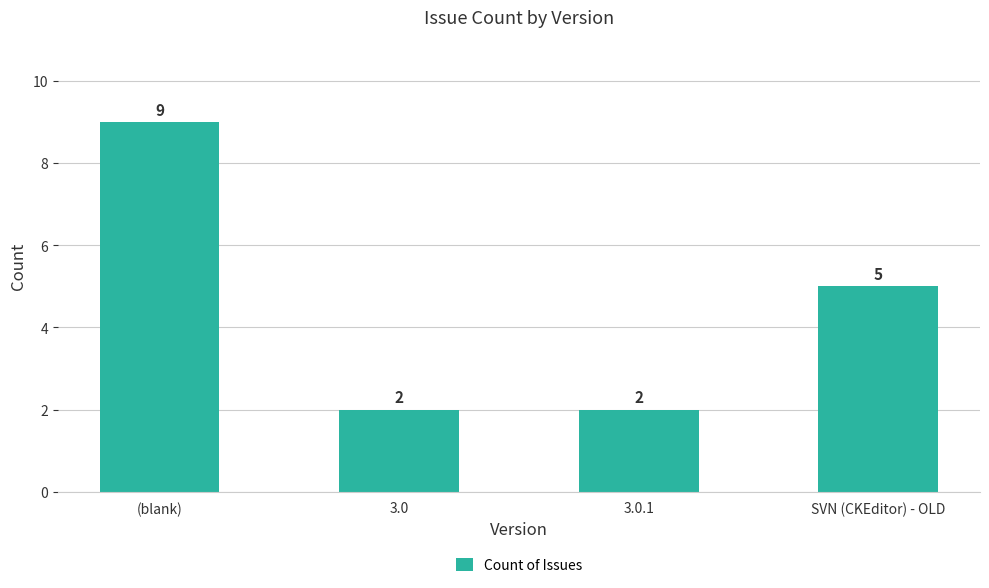

How many series are shown in this chart?

1